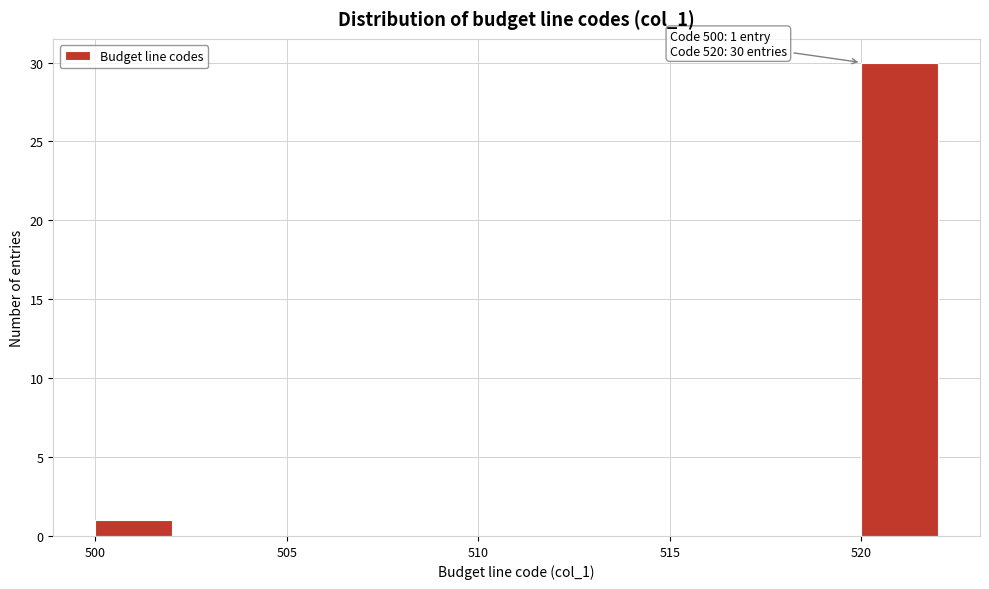

Over which range of the x-axis is the bar tallest?

520 to 522